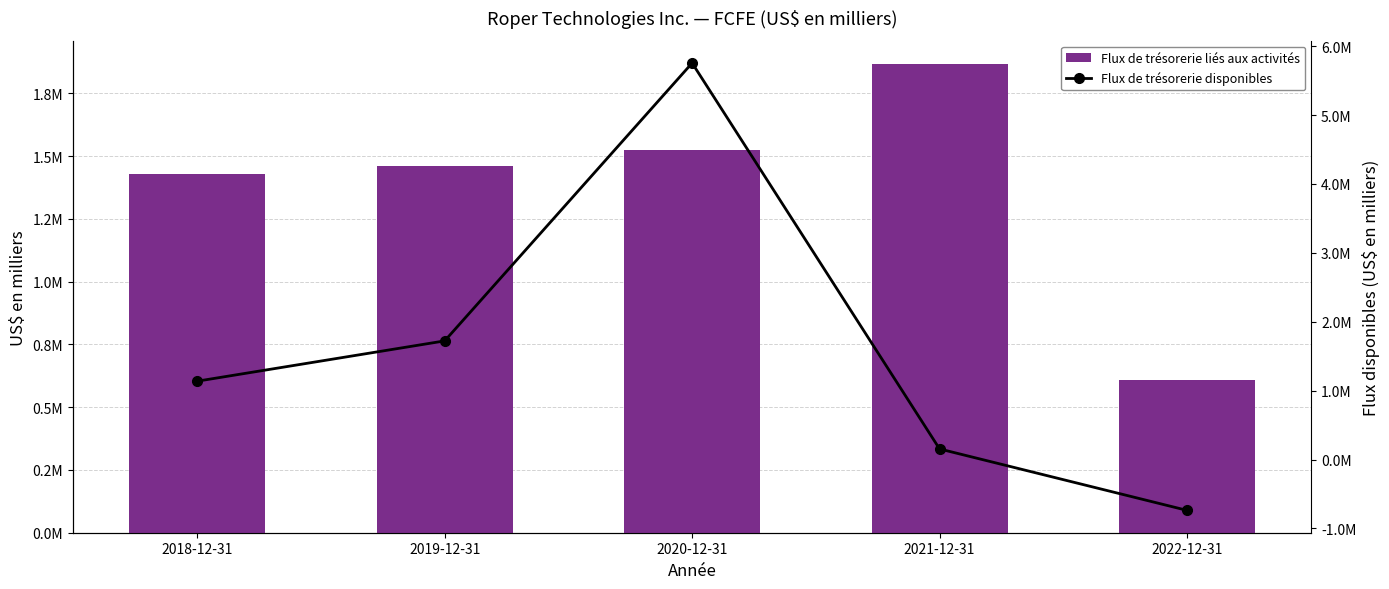

Where does the Flux de trésorerie liés aux activités series first go above 1461800?

2020-12-31